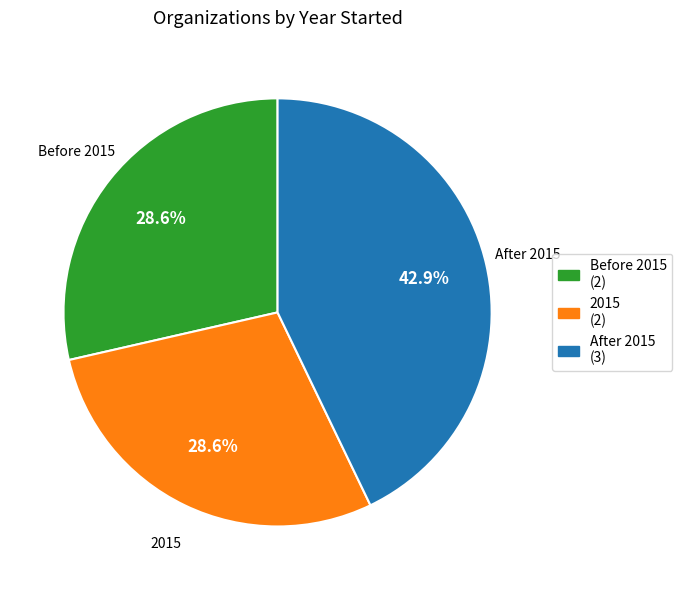

How many slices are in this pie chart?

3